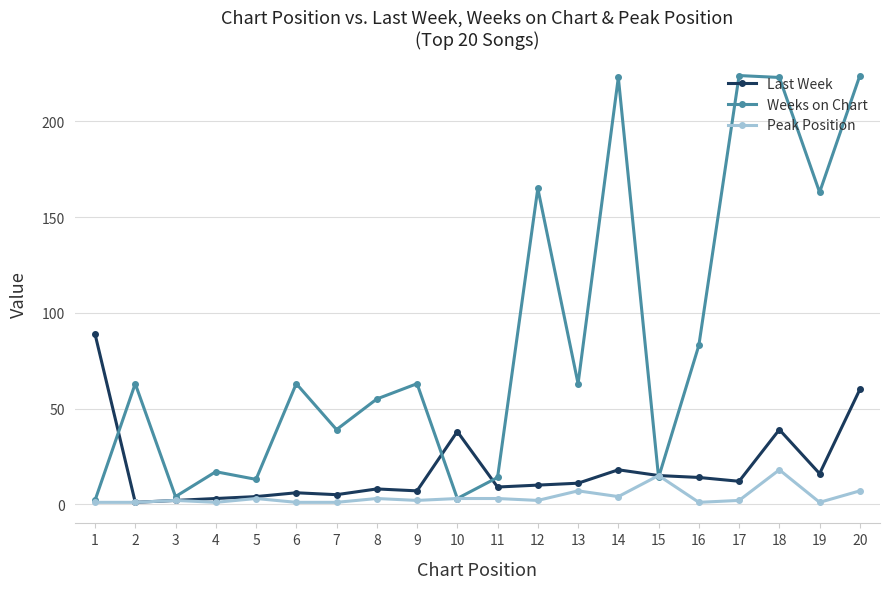

What is the highest value of the Weeks on Chart series?

224